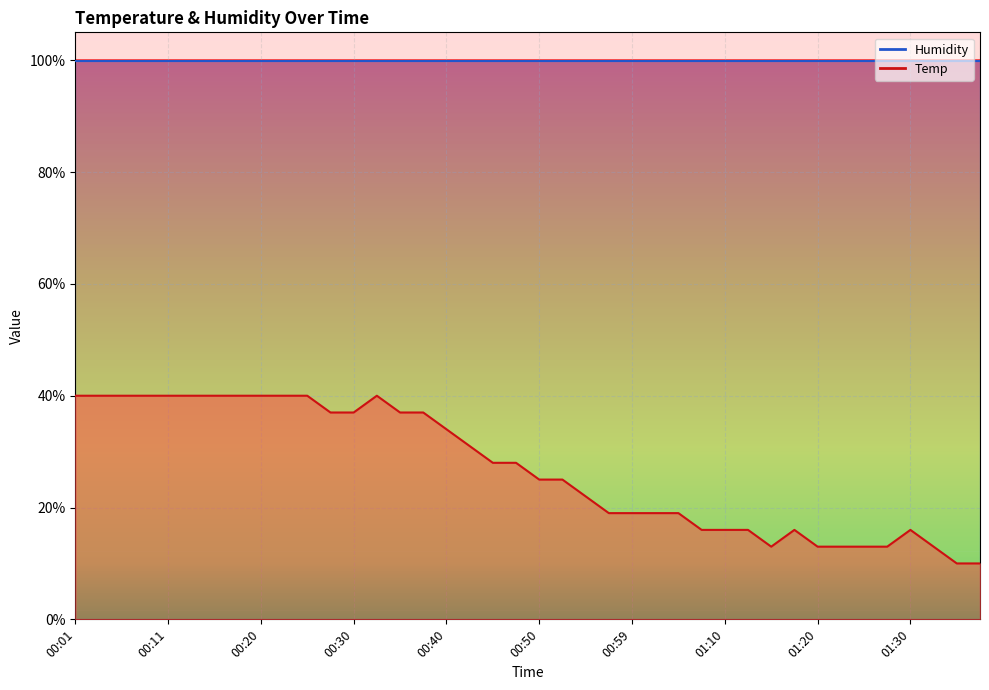

Where is the data nearest to the value 25?

00:50